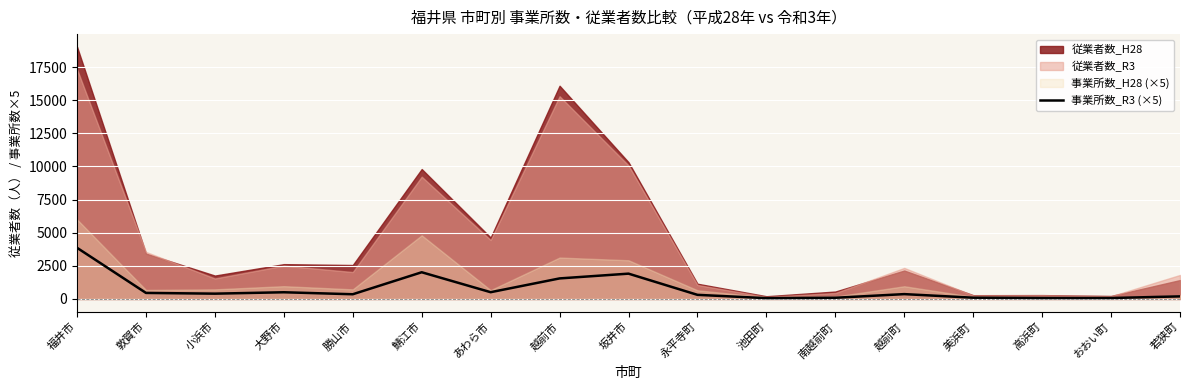

True or false: 事業所数_R3 (×5) has a value of 505 at 大野市.

True